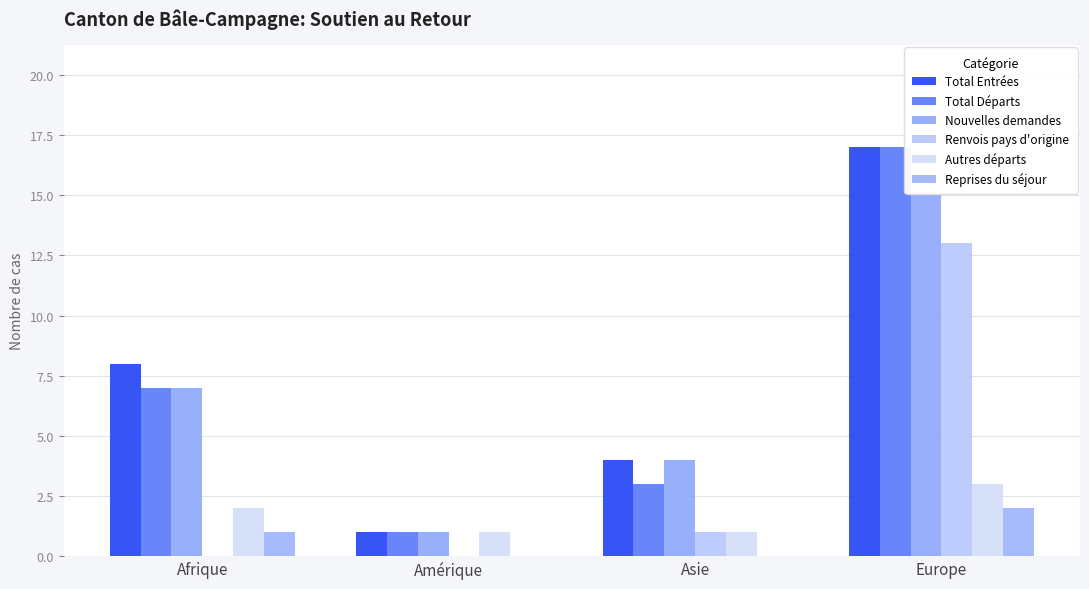

Does the chart contain stacked bars?

No